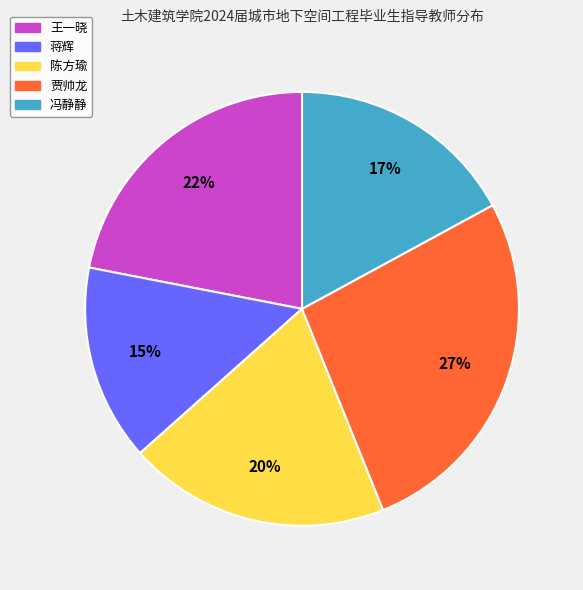

Is there a majority slice in this chart?

No